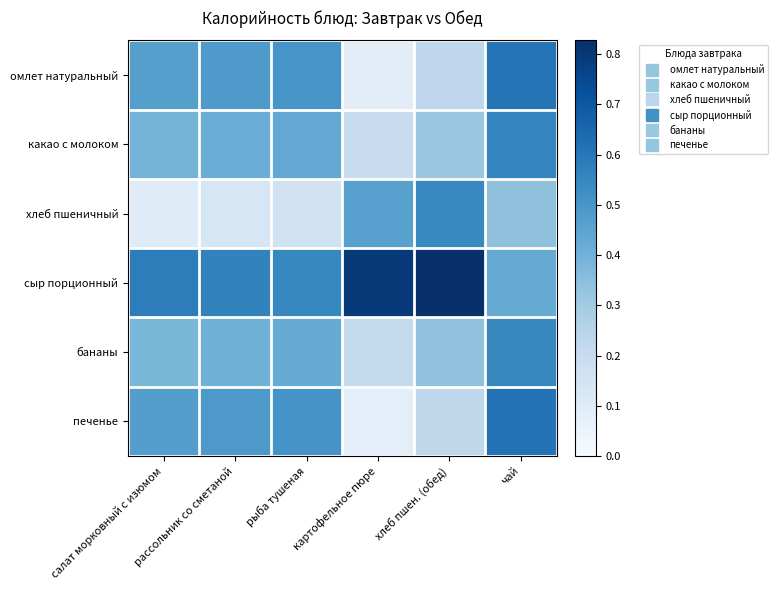

Reading right to left, list all the values displayed in this chart.

омлет натуральный: чай=0.6	хлеб пшен. (обед)=0.2	картофельное пюре=0.1	рыба тушеная=0.5	рассольник со сметаной=0.5	салат морковный с изюмом=0.5
какао с молоком: чай=0.6	хлеб пшен. (обед)=0.3	картофельное пюре=0.2	рыба тушеная=0.4	рассольник со сметаной=0.4	салат морковный с изюмом=0.4
хлеб пшеничный: чай=0.3	хлеб пшен. (обед)=0.5	картофельное пюре=0.5	рыба тушеная=0.2	рассольник со сметаной=0.1	салат морковный с изюмом=0.1
сыр порционный: чай=0.4	хлеб пшен. (обед)=0.8	картофельное пюре=0.8	рыба тушеная=0.5	рассольник со сметаной=0.6	салат морковный с изюмом=0.6
бананы: чай=0.5	хлеб пшен. (обед)=0.3	картофельное пюре=0.2	рыба тушеная=0.4	рассольник со сметаной=0.4	салат морковный с изюмом=0.4
печенье: чай=0.6	хлеб пшен. (обед)=0.2	картофельное пюре=0.1	рыба тушеная=0.5	рассольник со сметаной=0.5	салат морковный с изюмом=0.5